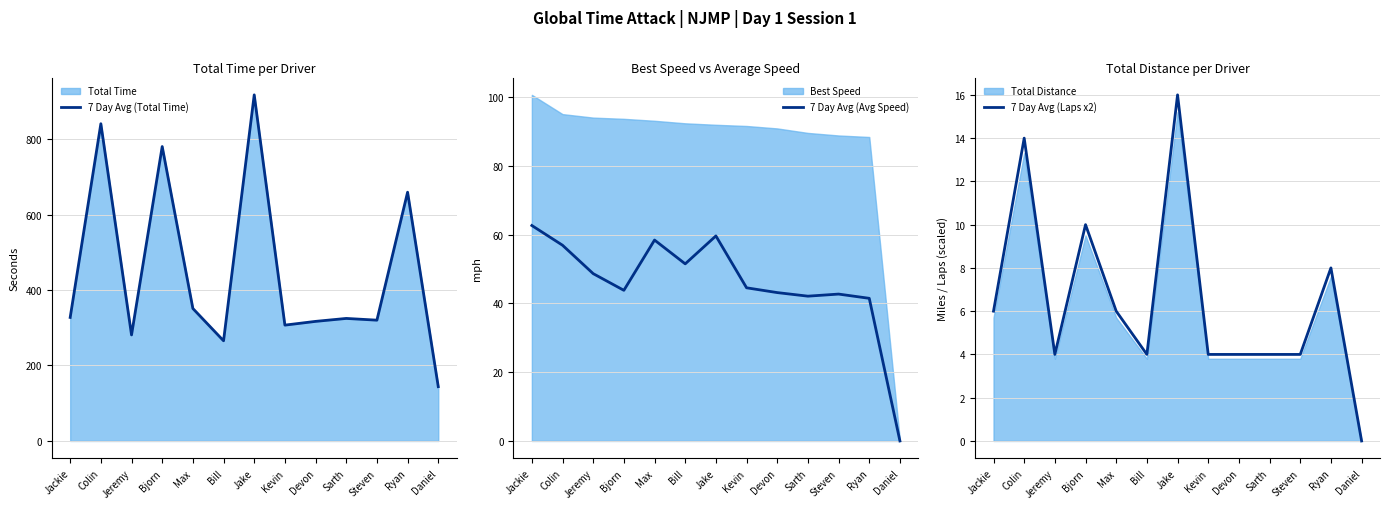

Reading left to right, transcribe all the data shown in this chart.

7 Day Avg (Total Time): Jackie=327.3	Colin=840.7	Jeremy=281.0	Bjorn=780.2	Max=351.0	Bill=265.5	Jake=917.2	Kevin=307.0	Devon=316.9	Sarth=324.7	Steven=320.1	Ryan=659.2	Daniel=143.9
7 Day Avg (Avg Speed): Jackie=62.7	Colin=57.0	Jeremy=48.7	Bjorn=43.8	Max=58.5	Bill=51.5	Jake=59.7	Kevin=44.6	Devon=43.2	Sarth=42.1	Steven=42.7	Ryan=41.5	Daniel=0.0
7 Day Avg (Laps x2): Jackie=6.0	Colin=14.0	Jeremy=4.0	Bjorn=10.0	Max=6.0	Bill=4.0	Jake=16.0	Kevin=4.0	Devon=4.0	Sarth=4.0	Steven=4.0	Ryan=8.0	Daniel=0.0